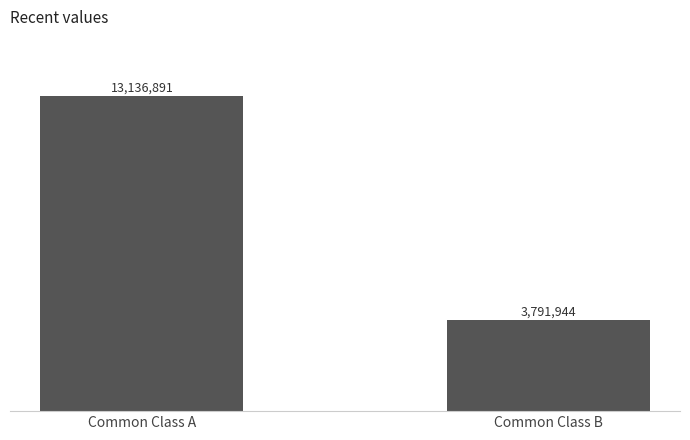

What is the average value?

8464418